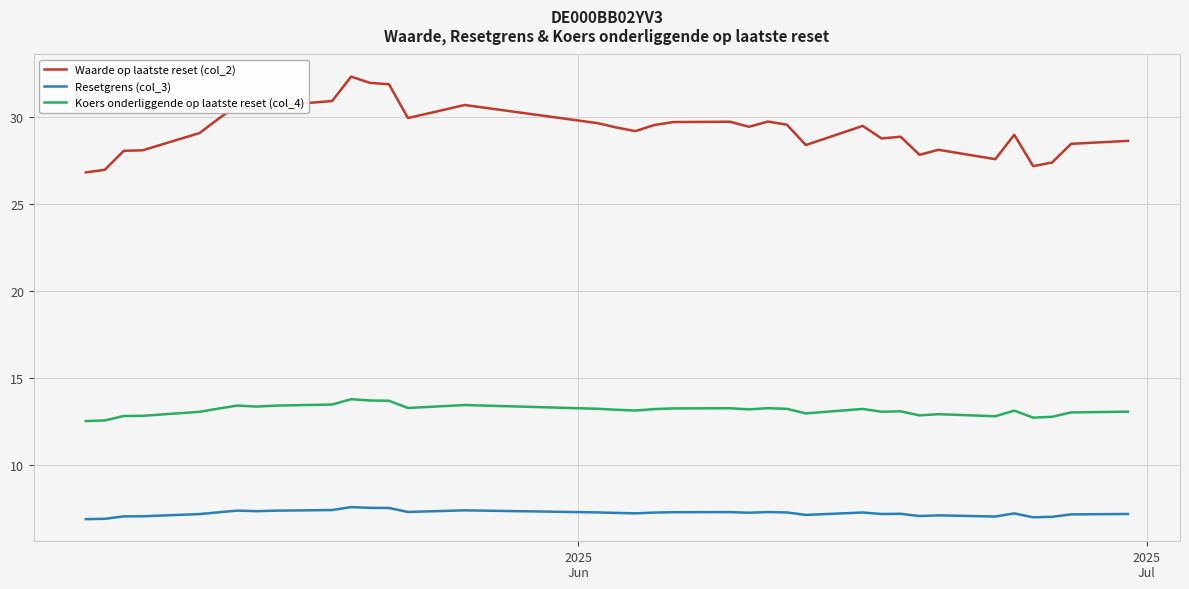

In Koers onderliggende op laatste reset (col_4), how many points are lower than both neighbors (excluding endpoints)?

9